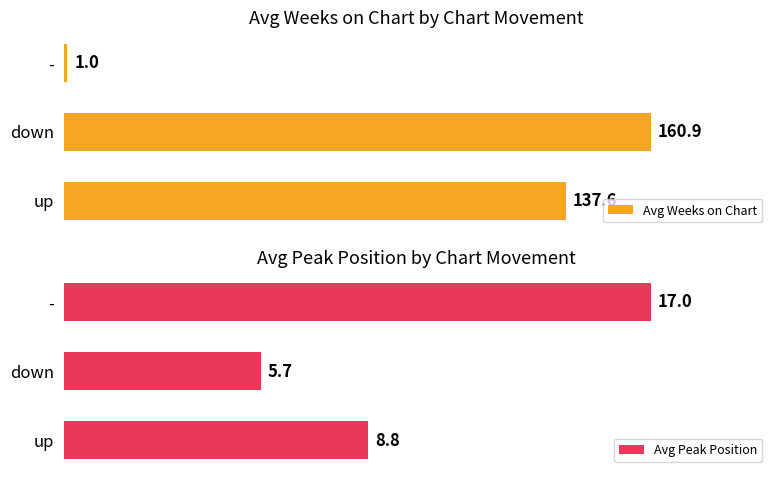

At which label is Avg Weeks on Chart closest to 80?

up